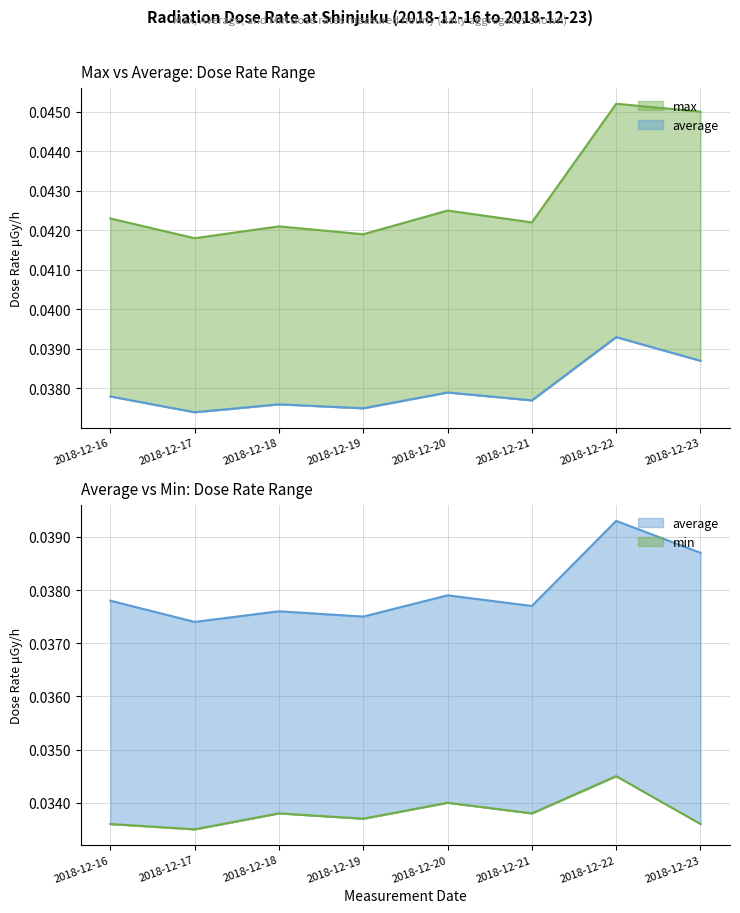

True or false: average has a value of 0.0 at 2018-12-23.

True